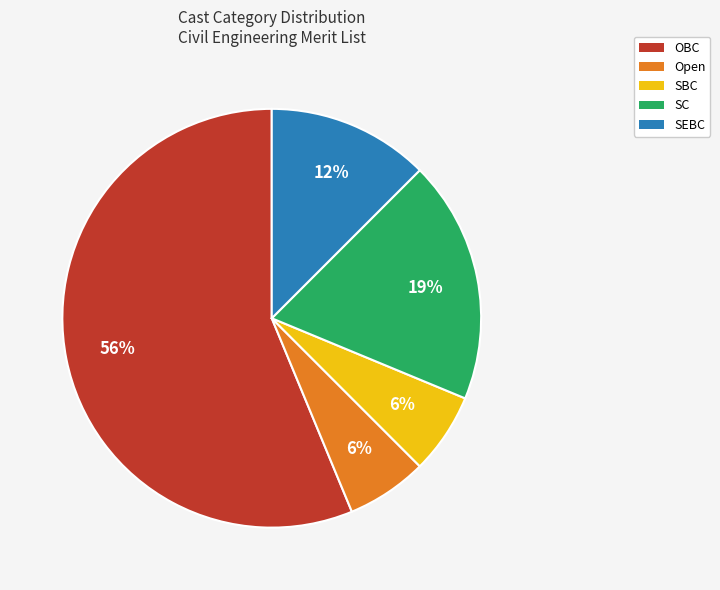

To the nearest percent, what is the combined percentage of SEBC and OBC?

69%